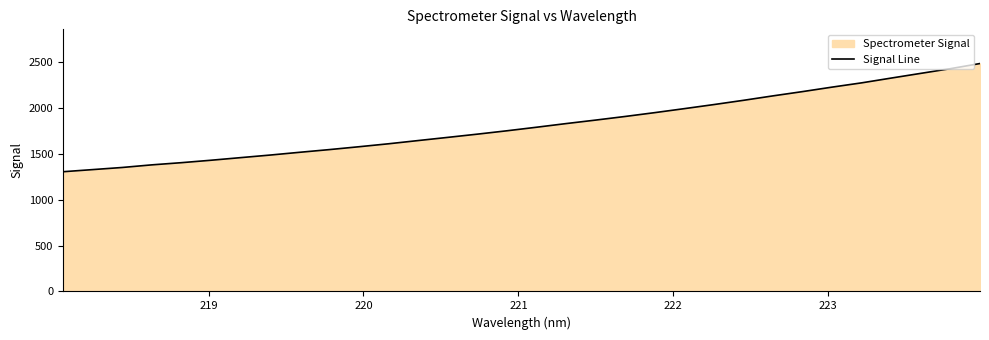

What is the smallest value displayed?

1303.3